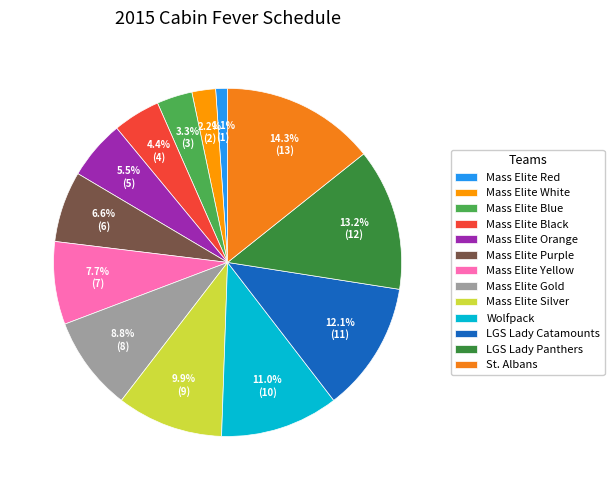

Combined, do Mass Elite Black and Mass Elite Red account for over 50%?

No